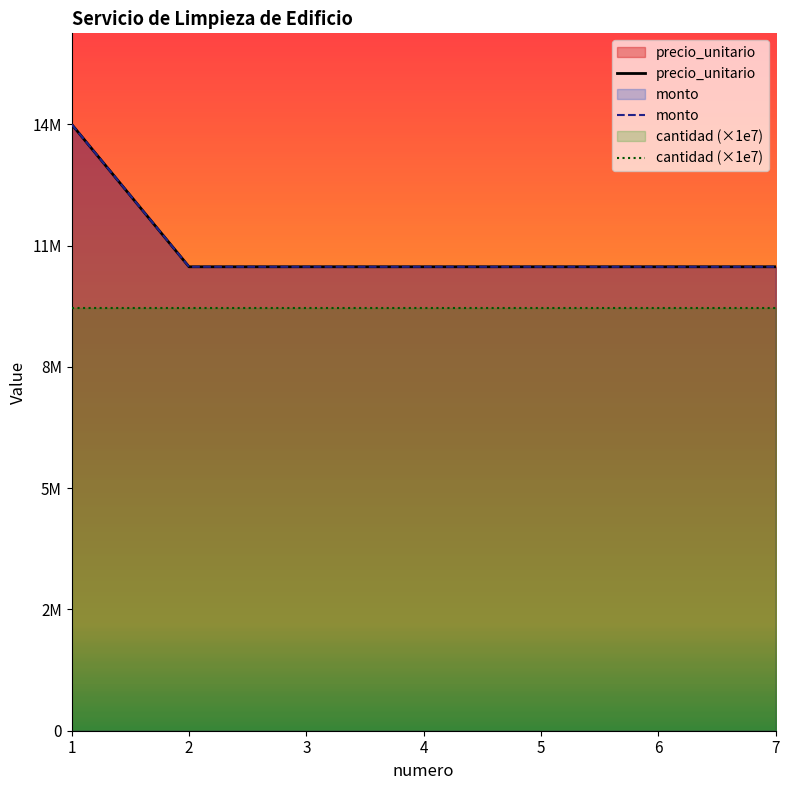

At which label is monto closest to 12666000?

1